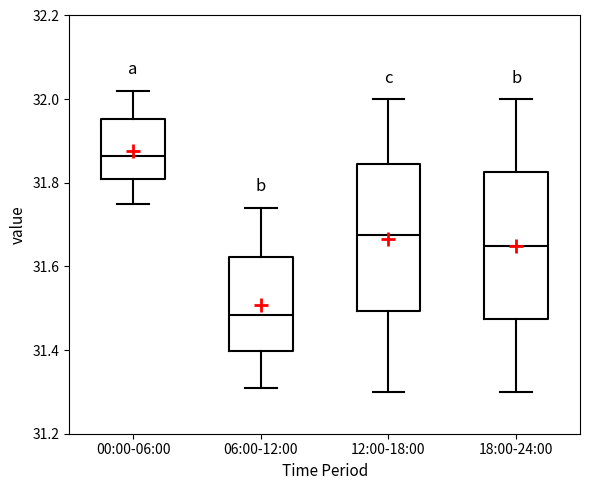

Which box has the highest median line?

00:00-06:00